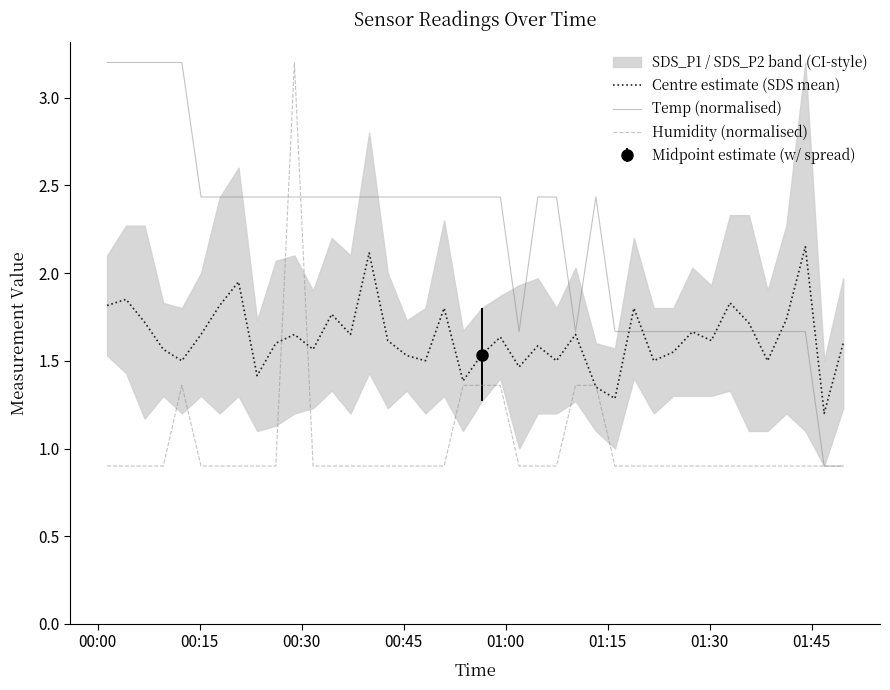

What is the difference between the maximum and second lowest values in the Temp (normalised) series?

2.3